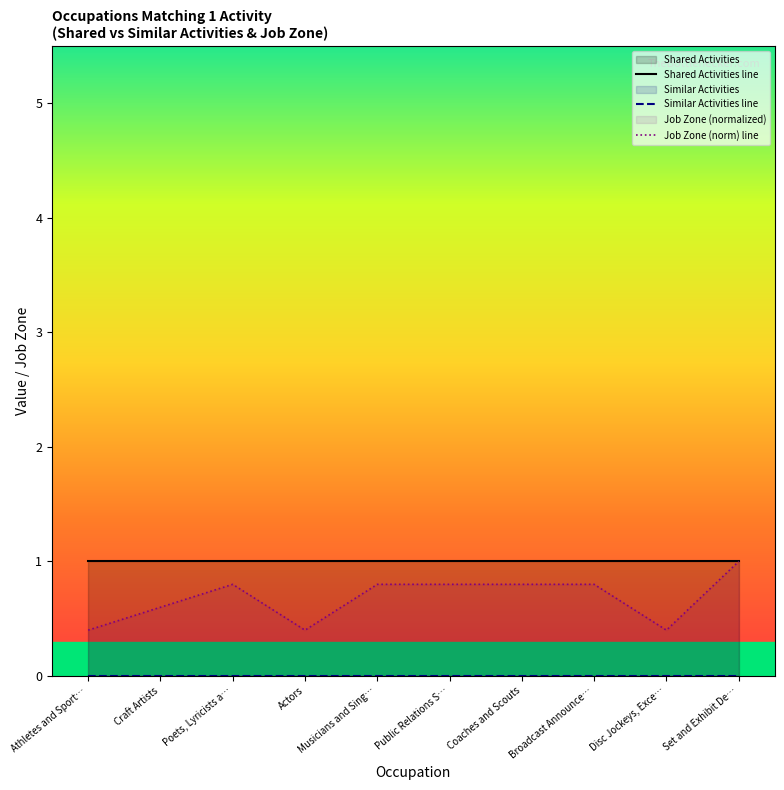

Reading left to right, list all the values displayed in this chart.

Shared Activities line: Athletes and Sport…=1.0	Craft Artists=1.0	Poets, Lyricists a…=1.0	Actors=1.0	Musicians and Sing…=1.0	Public Relations S…=1.0	Coaches and Scouts=1.0	Broadcast Announce…=1.0	Disc Jockeys, Exce…=1.0	Set and Exhibit De…=1.0
Similar Activities line: Athletes and Sport…=0.0	Craft Artists=0.0	Poets, Lyricists a…=0.0	Actors=0.0	Musicians and Sing…=0.0	Public Relations S…=0.0	Coaches and Scouts=0.0	Broadcast Announce…=0.0	Disc Jockeys, Exce…=0.0	Set and Exhibit De…=0.0
Job Zone (norm) line: Athletes and Sport…=0.4	Craft Artists=0.6	Poets, Lyricists a…=0.8	Actors=0.4	Musicians and Sing…=0.8	Public Relations S…=0.8	Coaches and Scouts=0.8	Broadcast Announce…=0.8	Disc Jockeys, Exce…=0.4	Set and Exhibit De…=1.0